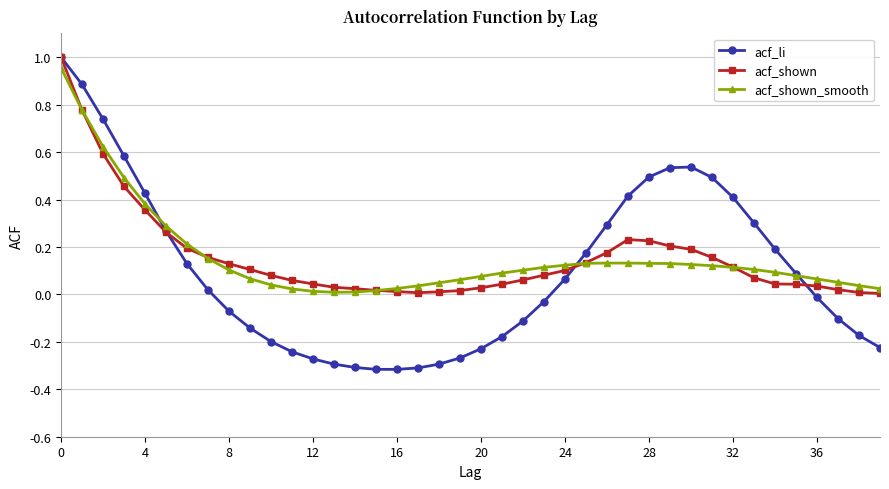

Count the number of categories in the chart.

40